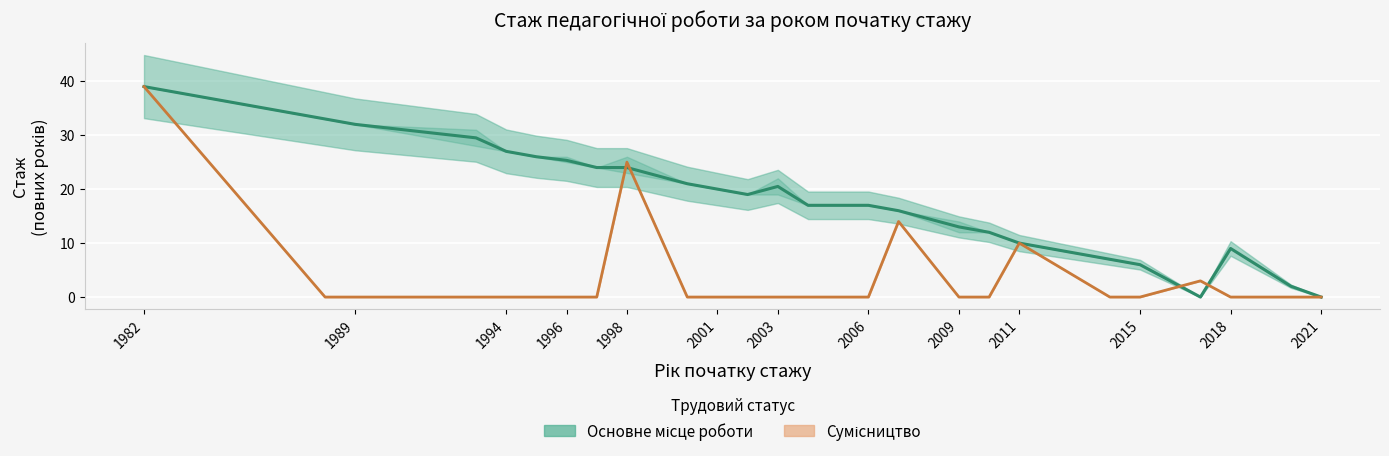

At which category does the chart reach its peak across all series?

1982